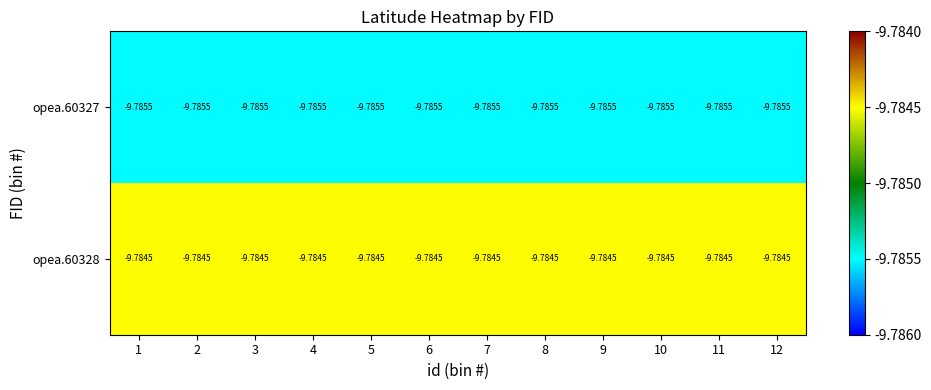

Is the value of opea.60328 at 1 greater than the value of opea.60327 at 4?

Yes